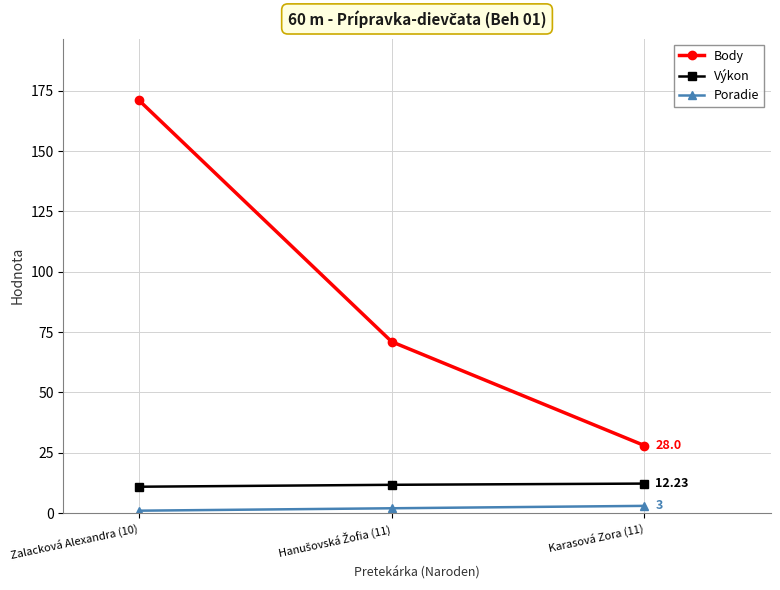

What is the label of the 3rd point from the right?

Zalacková Alexandra (10)